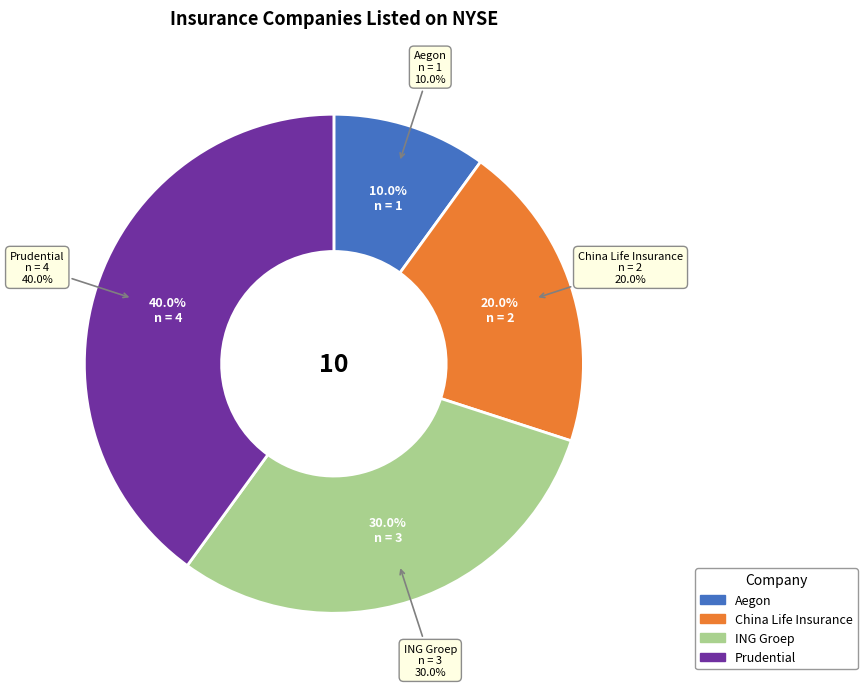

Approximately how many times larger is the value at Prudential compared to ING Groep?

1.3